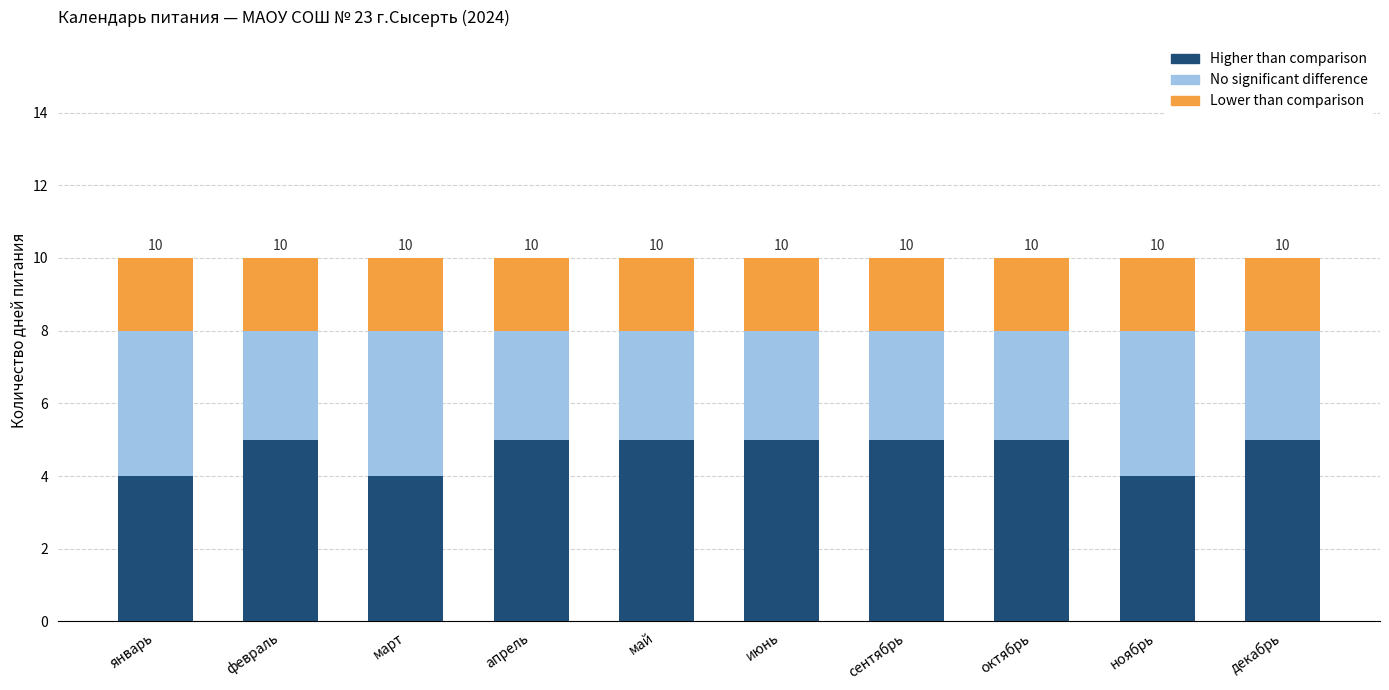

Reading right to left, what are the values for Higher than comparison?

декабрь=5	ноябрь=4	октябрь=5	сентябрь=5	июнь=5	май=5	апрель=5	март=4	февраль=5	январь=4